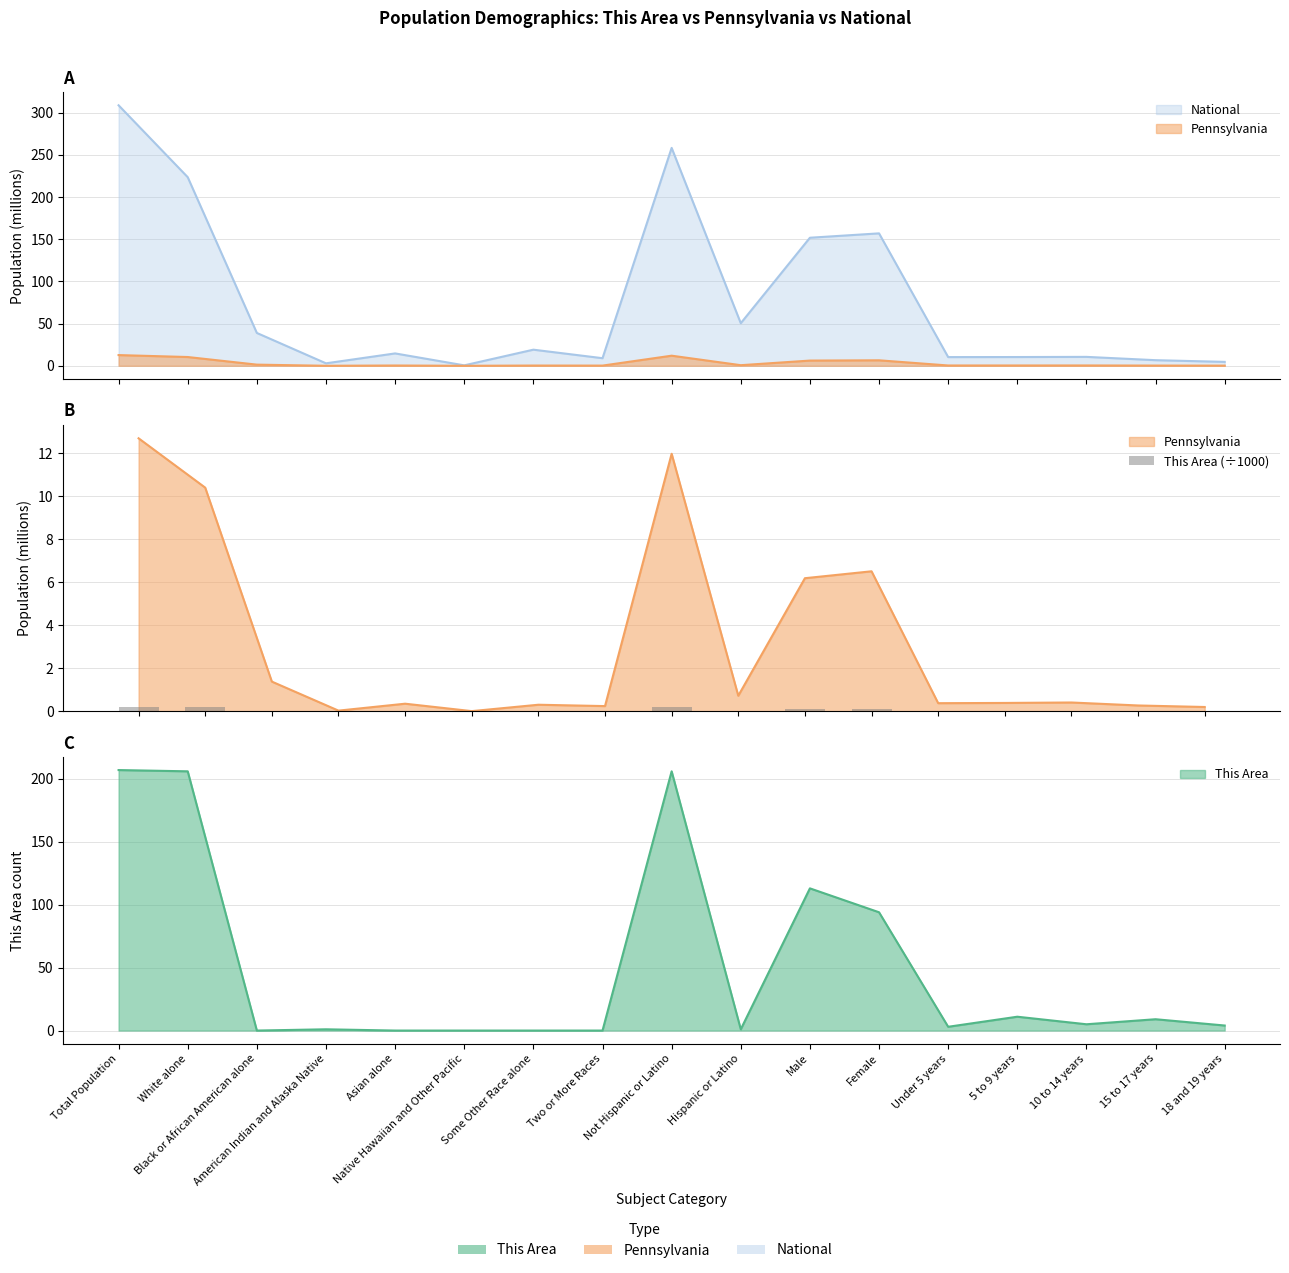

What is the difference between the values at Male and Asian alone?

0.1